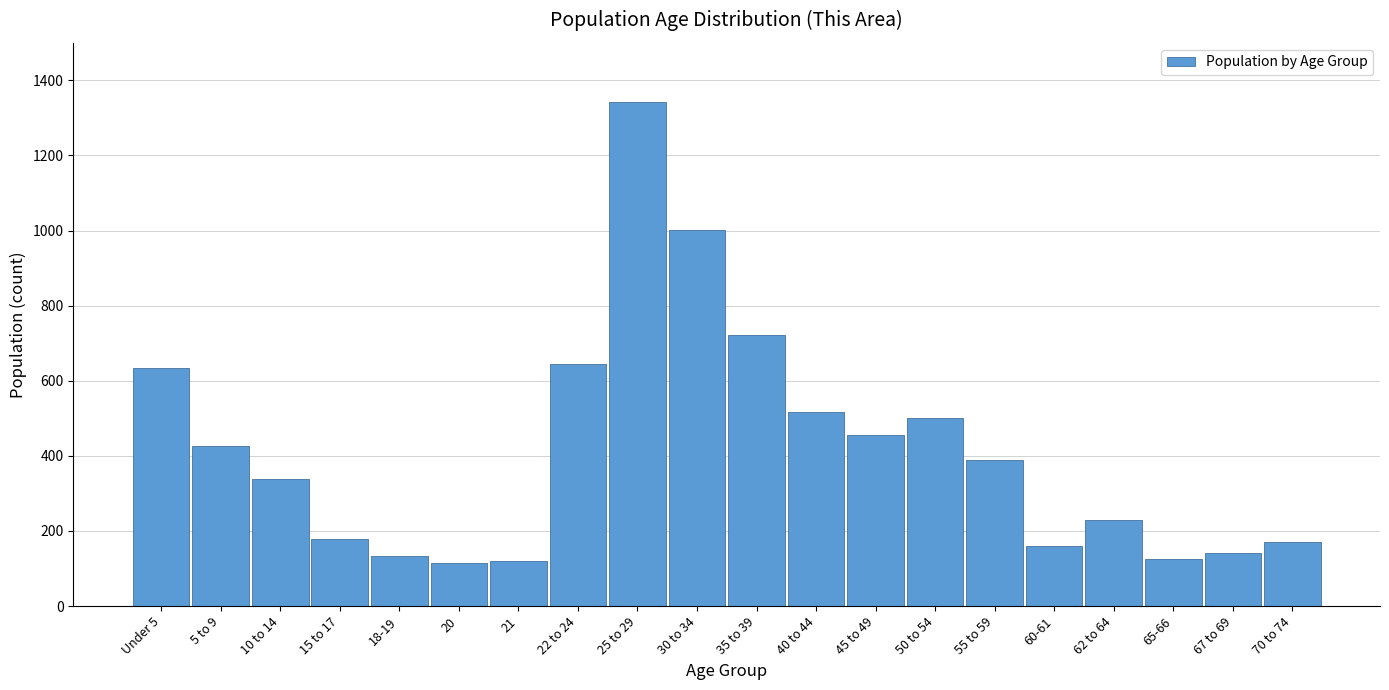

The value at 15 to 17 is 179. True or false?

True